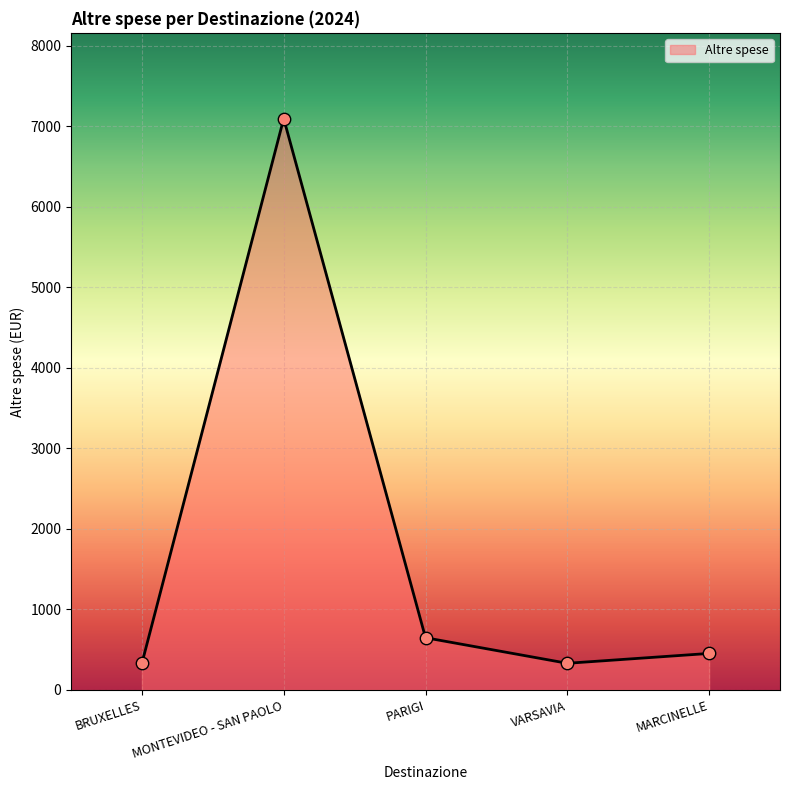

Which has a higher value, BRUXELLES or MONTEVIDEO - SAN PAOLO?

MONTEVIDEO - SAN PAOLO